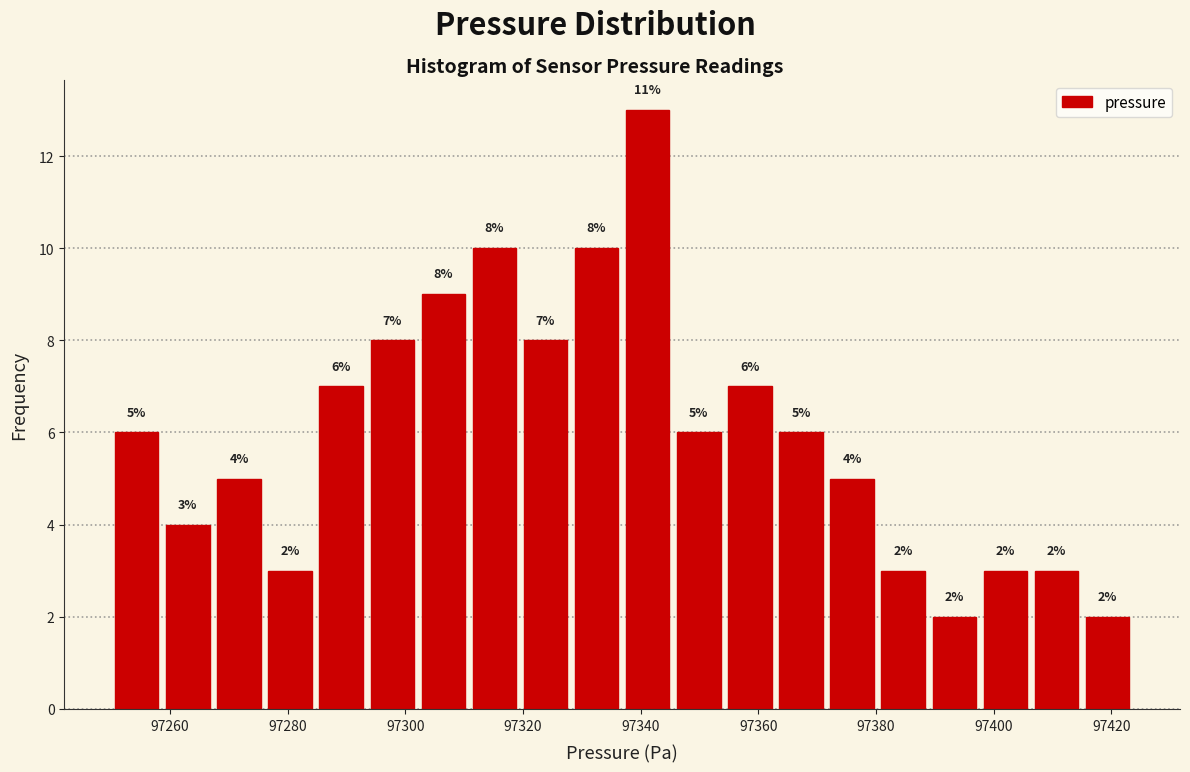

Over which range of the x-axis is the bar tallest?

97336 to 97346